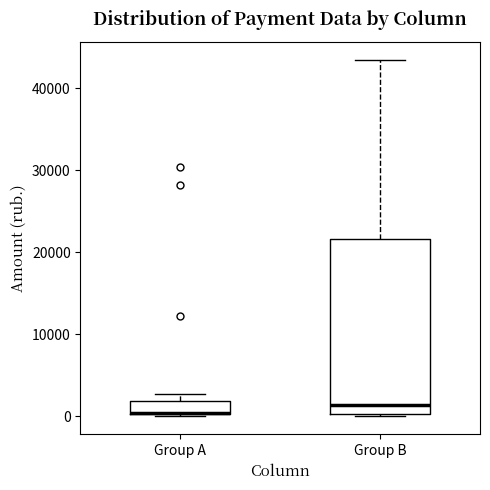

Where is the upper edge of the box for Group A on the y-axis? The values are not printed on the chart, so give them approximately, as read against the axis.

2000